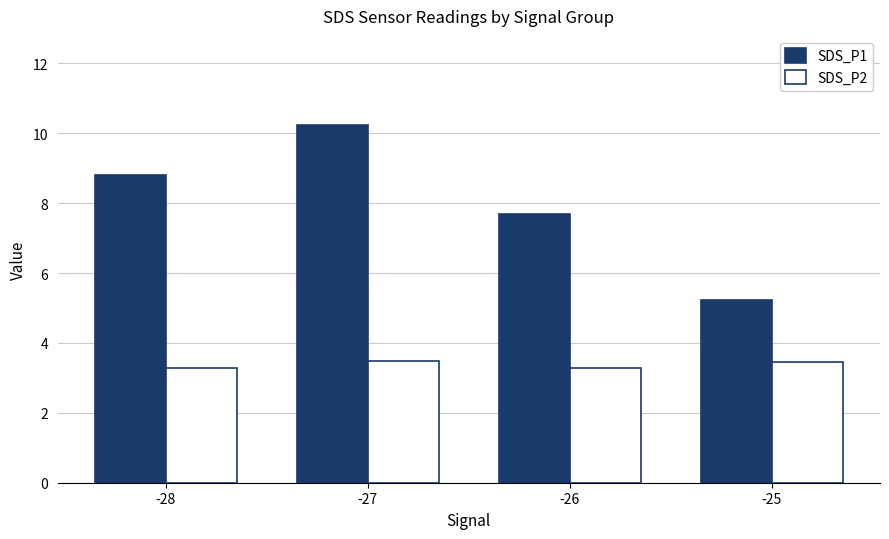

Reading left to right, extract all data points from this chart.

SDS_P1: 8.8	10.2	7.7	5.2
SDS_P2: 3.3	3.5	3.3	3.5